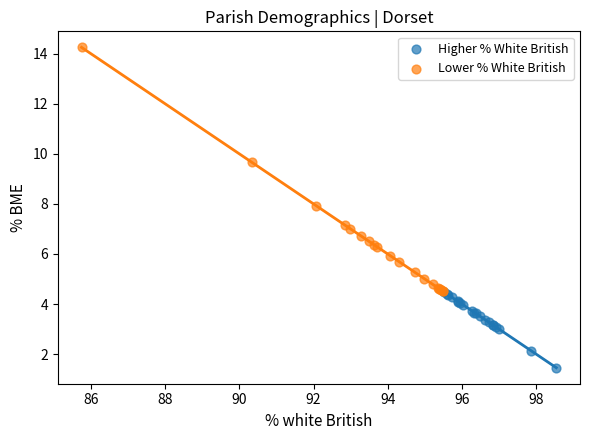

Which series has the largest Y range (max minus min)?

Lower % White British